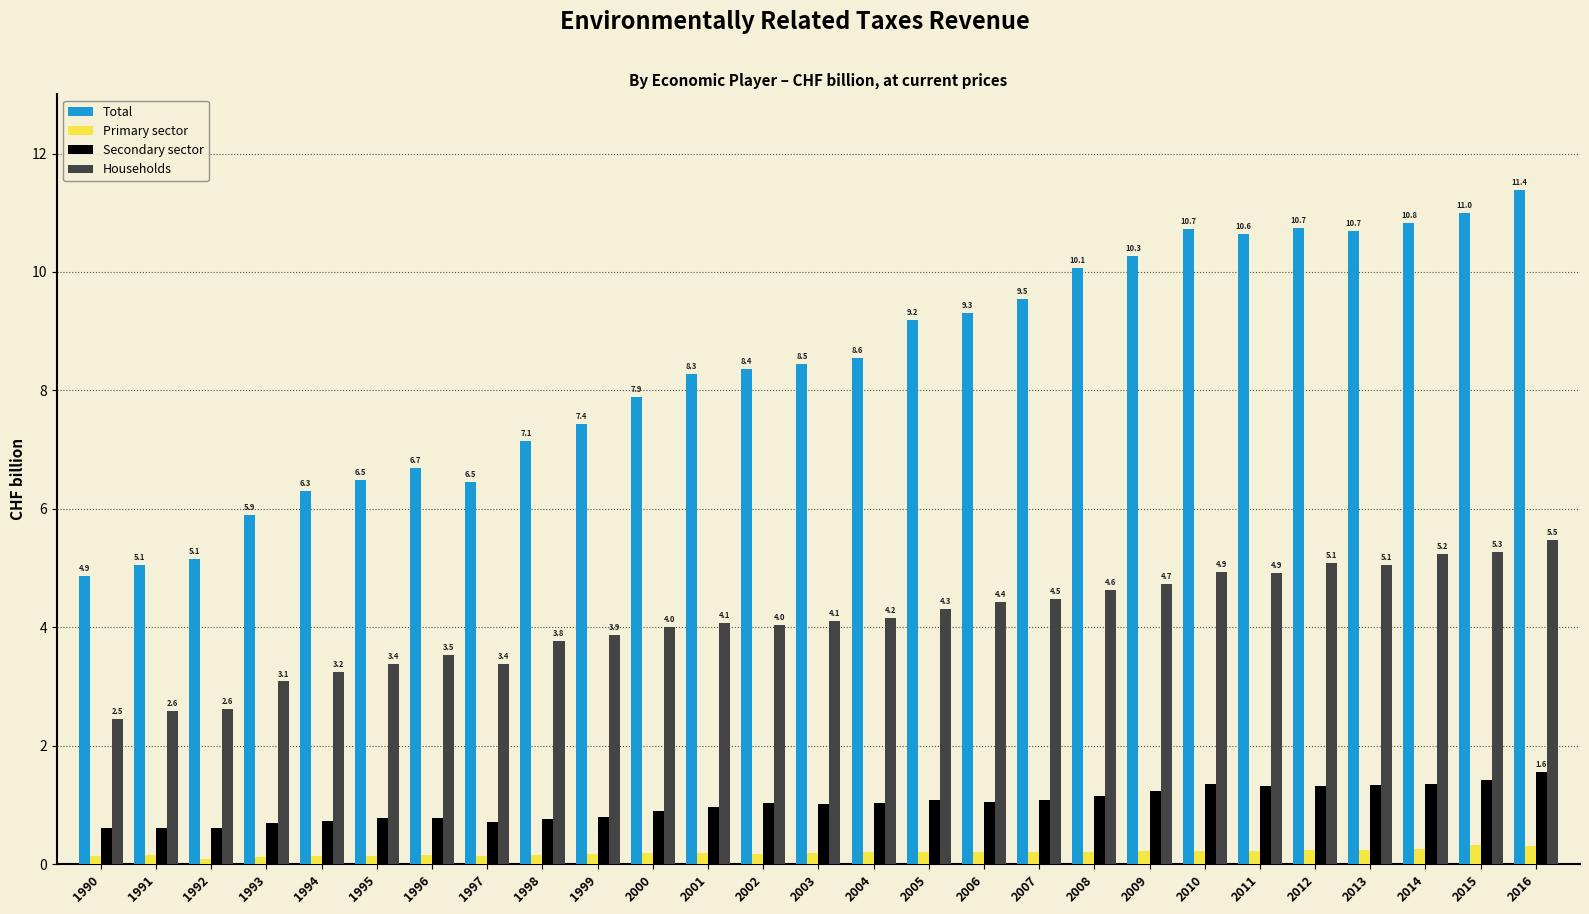

Which series changed the most between 1999 and 2005?

Total